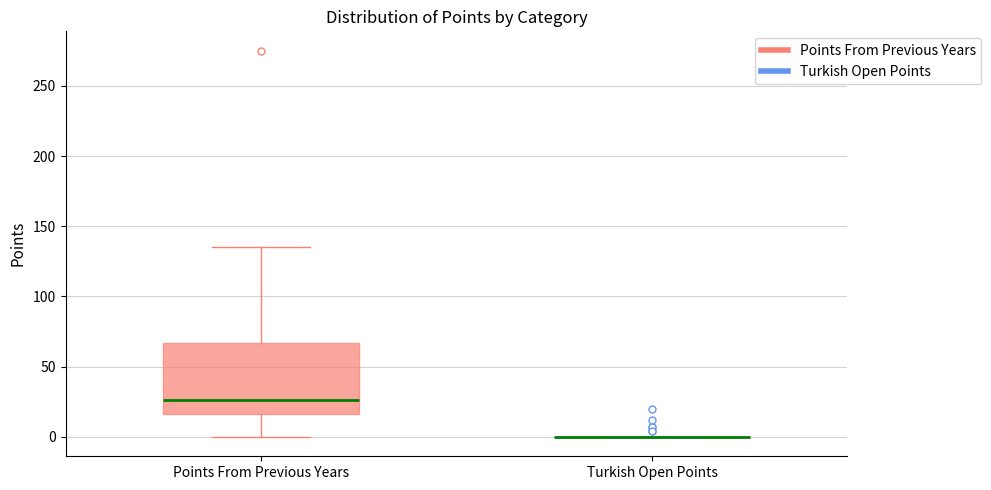

Where is the lower edge of the box for Points From Previous Years on the y-axis? The values are not printed on the chart, so give them approximately, as read against the axis.

15